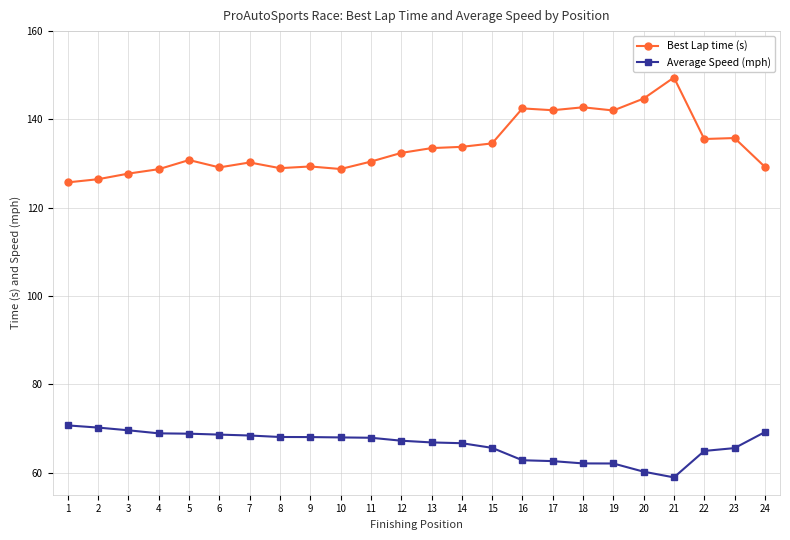

True or false: Best Lap time (s) and Average Speed (mph) intersect in this chart.

False